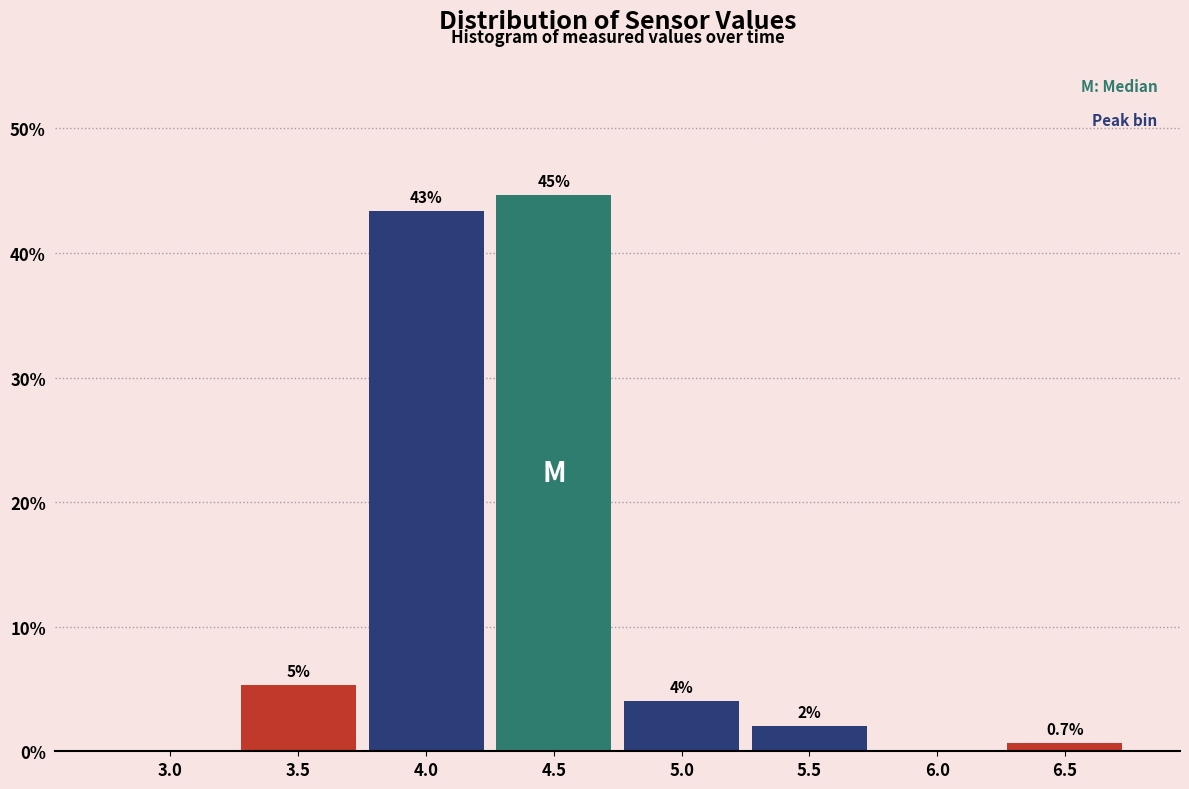

What is the maximum value shown in the chart?

44.7